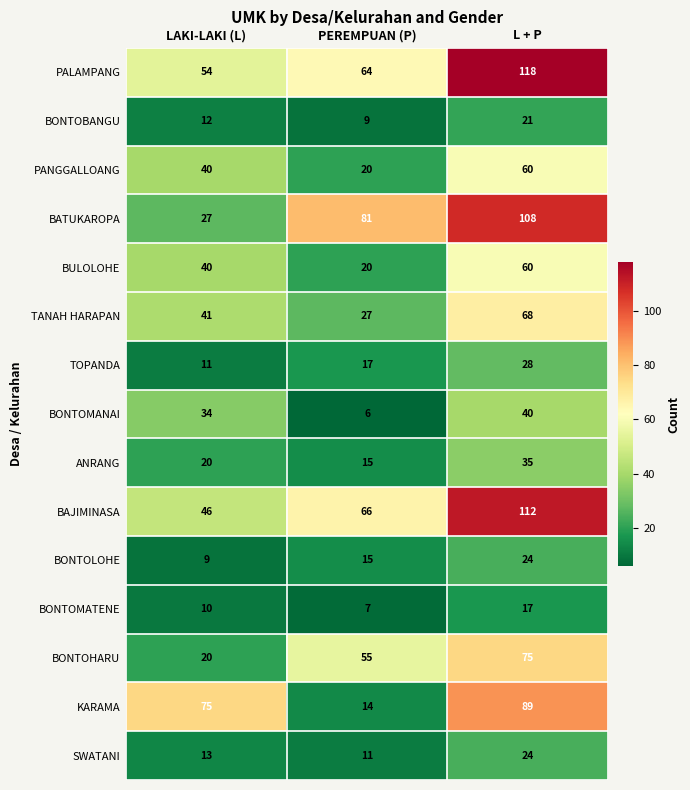

Rank the categories by SWATANI value from highest to lowest.

L + P, LAKI-LAKI (L), PEREMPUAN (P)